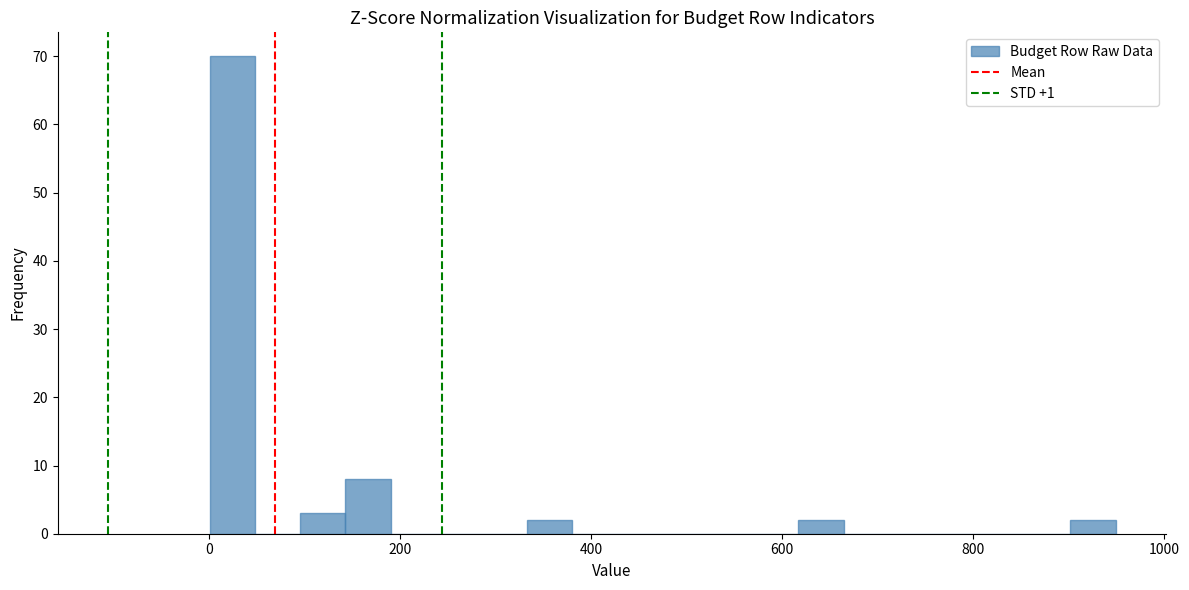

Read against the x-axis, roughly where is the centre of the tallest bar?

20